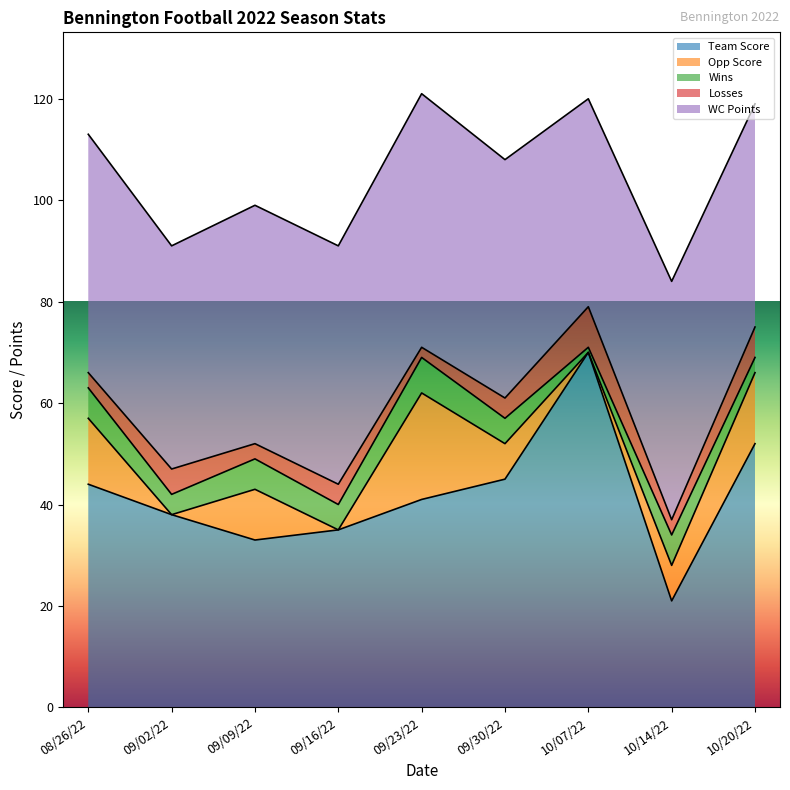

True or false: Wins has a value of 10 at 09/09/22.

False